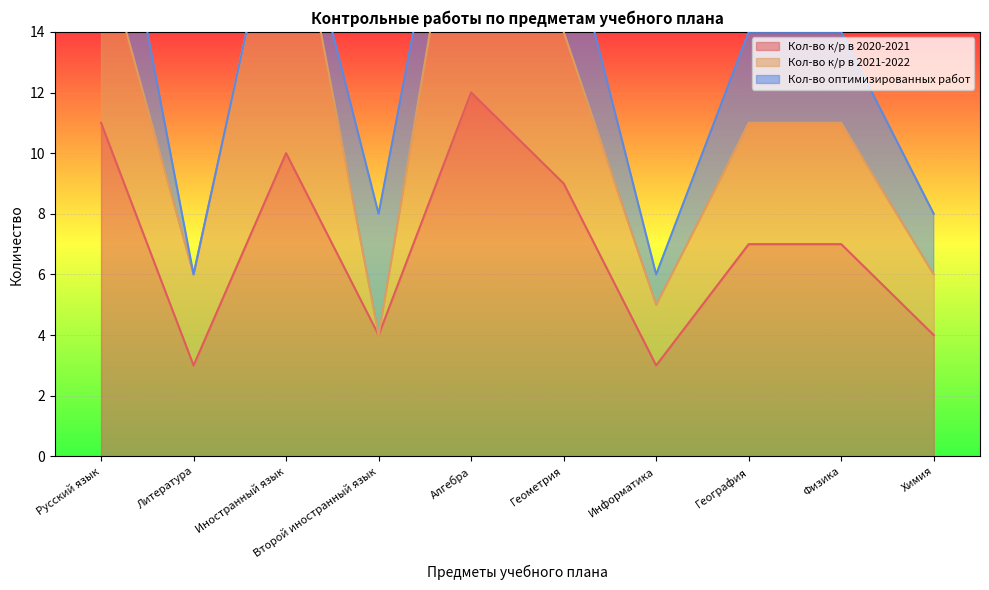

True or false: Кол-во к/р в 2020-2021 and Кол-во к/р в 2021-2022 intersect in this chart.

False